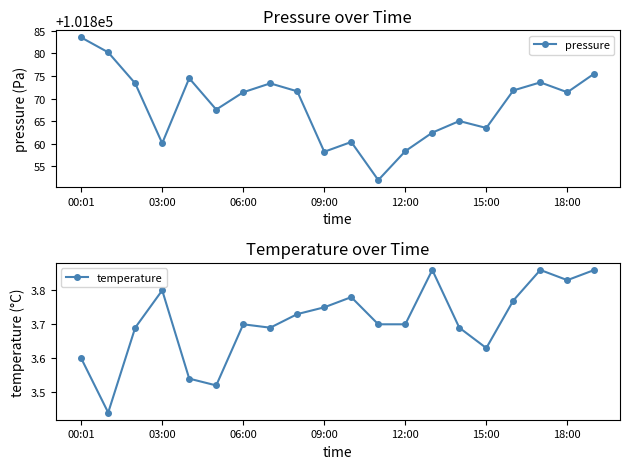

True or false: pressure has more than 1 points higher than both neighbors.

True